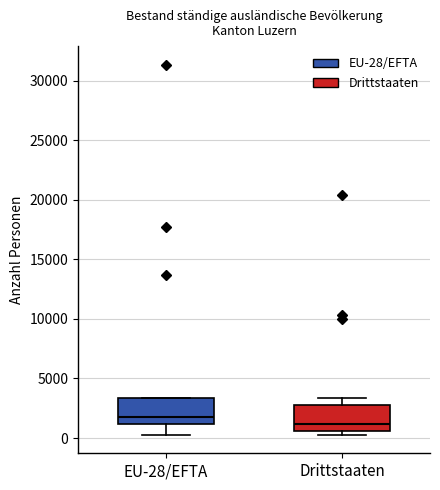

Where does the median line of the box for EU-28/EFTA sit on the y-axis? The values are not printed on the chart, so give them approximately, as read against the axis.

1500